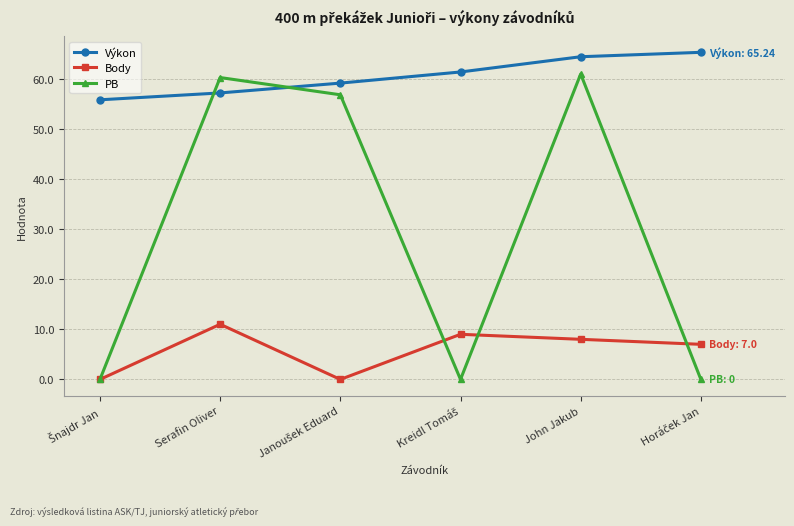

True or false: Body and Výkon intersect in this chart.

False